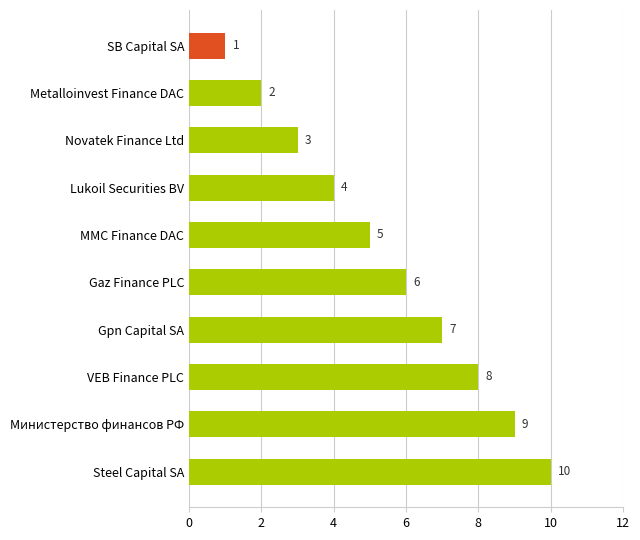

What is the change in value from Lukoil Securities BV to VEB Finance PLC?

+4